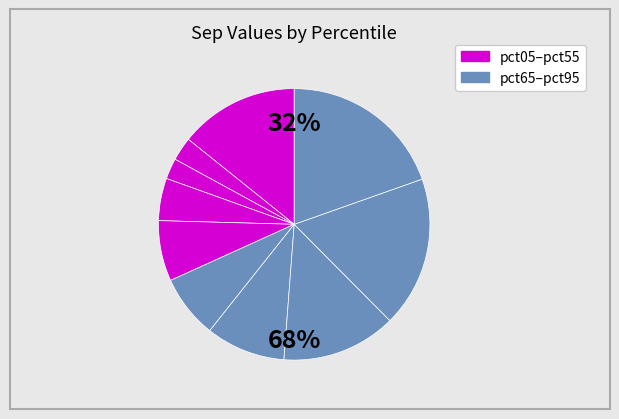

Is it true that pct75 is 8% of the pie?

False